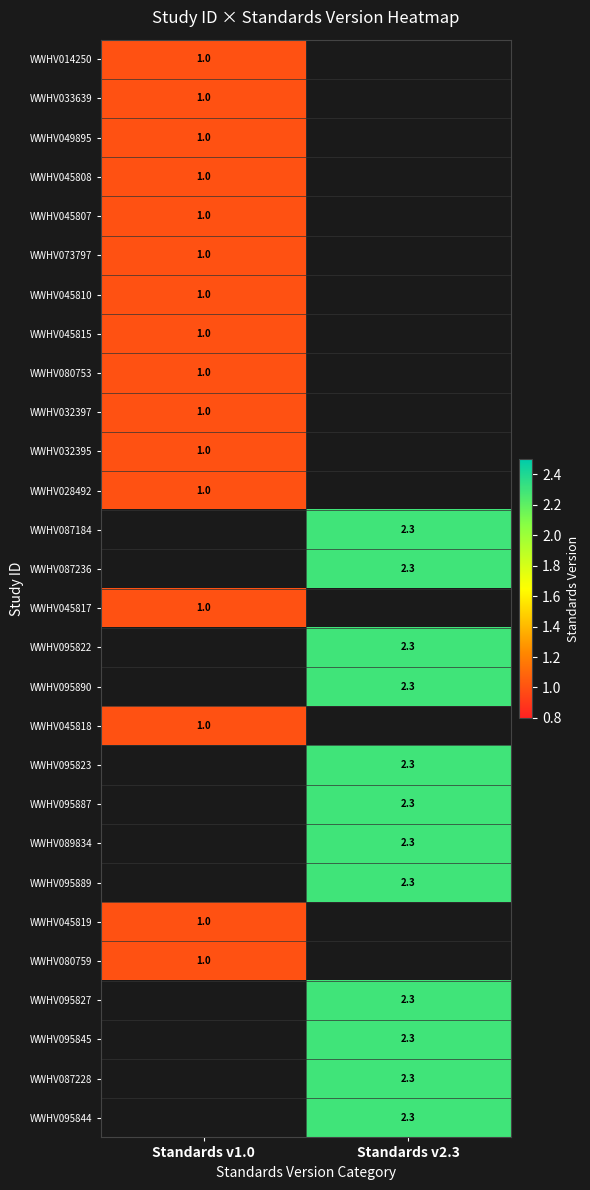

The value of WWHV087228 at Standards v2.3 is 1.3. True or false?

False